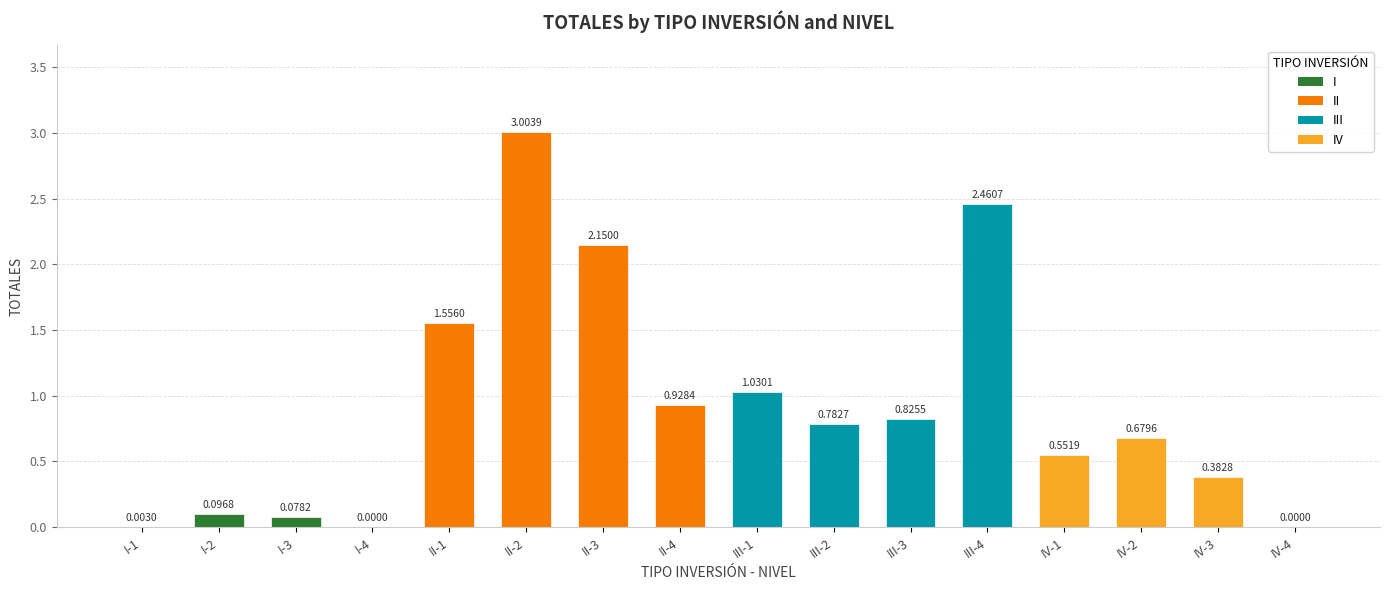

What is the sum of the values at III-4 and I-2?

2.6